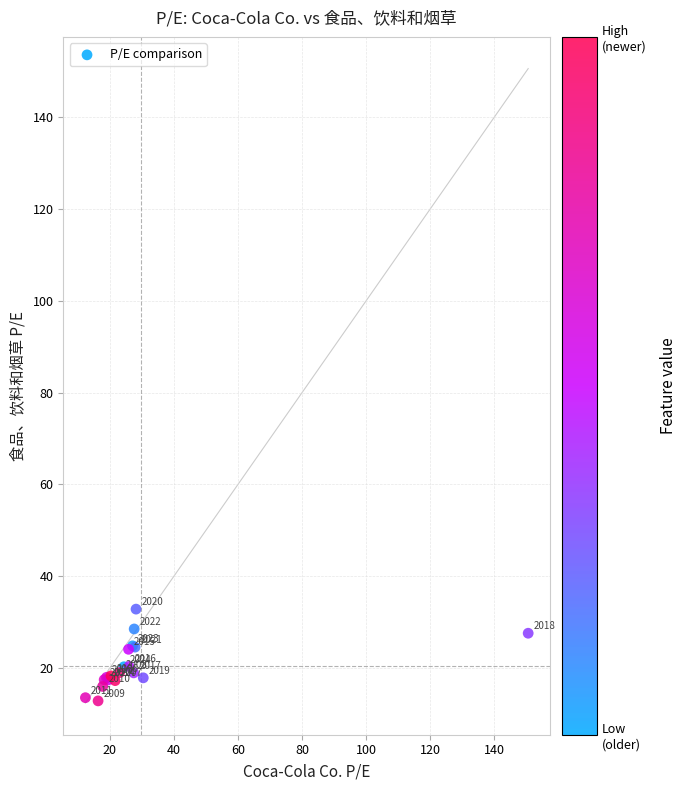

What Y value in the scatter plot is closest to 22?

20.4